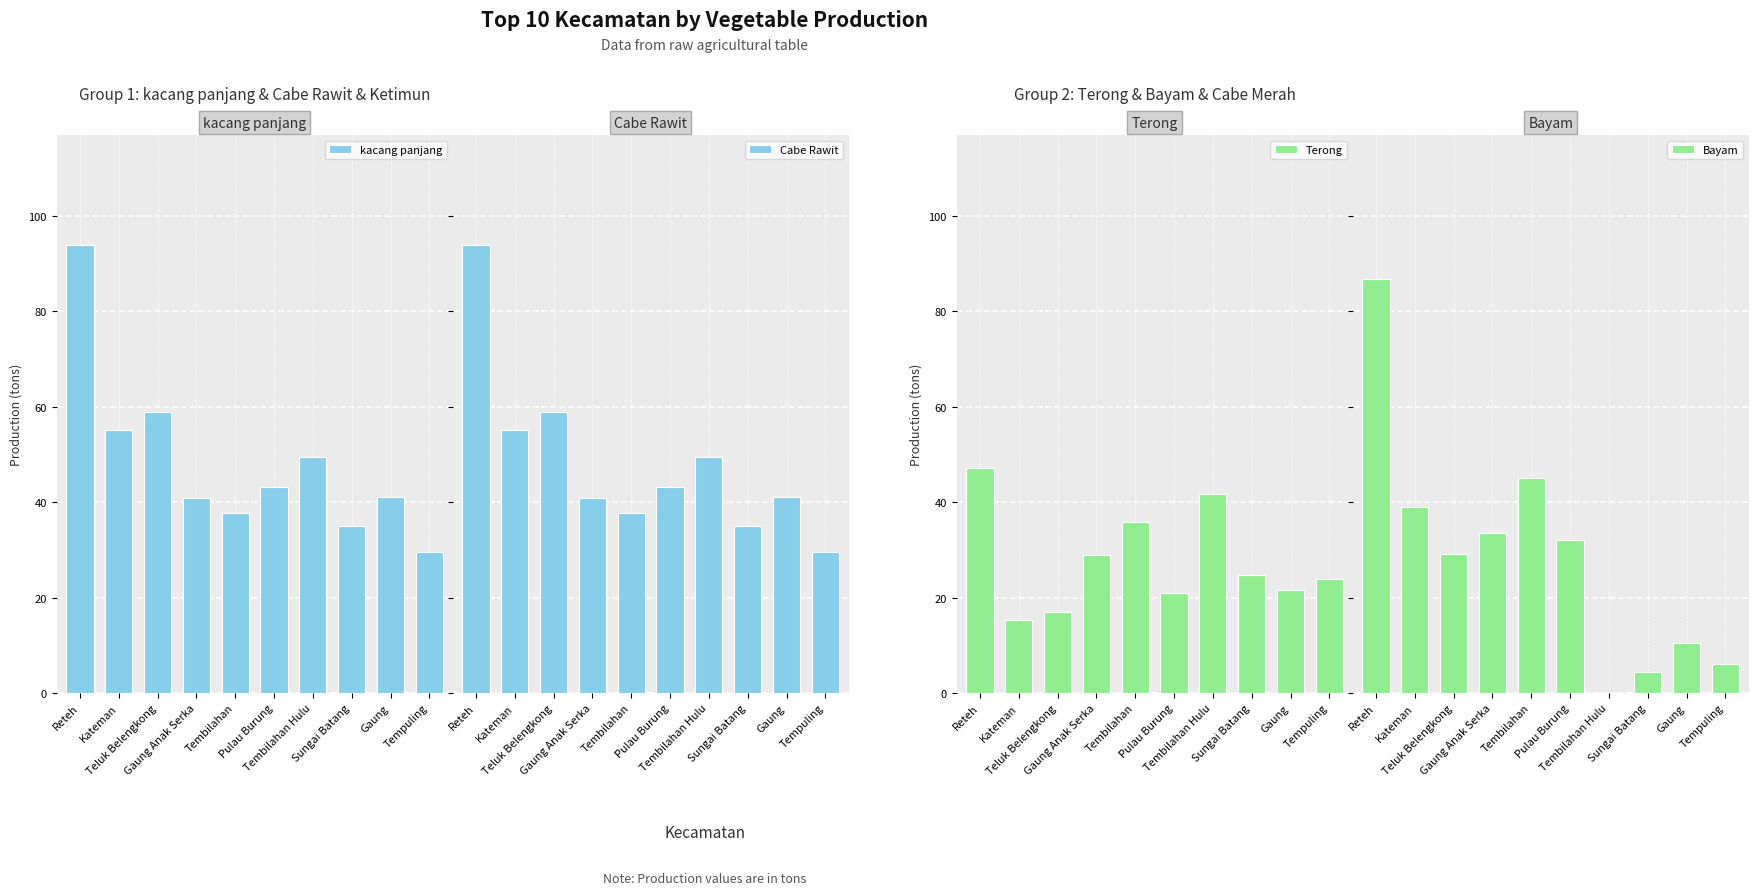

What is the total value across all series at Reteh?

321.9